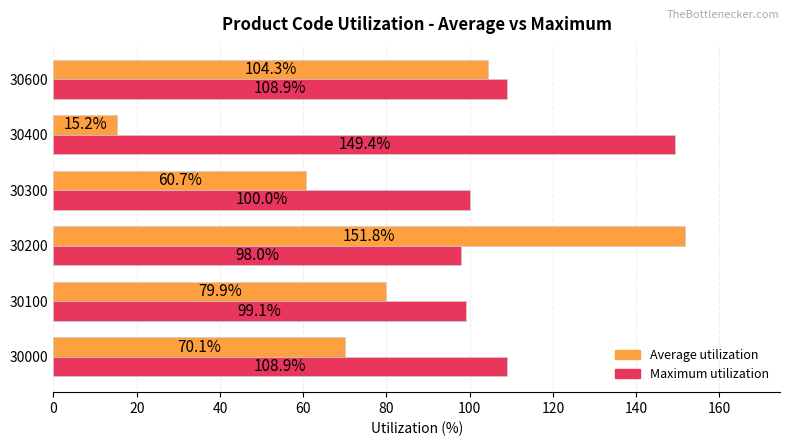

What are all the series names shown in the legend?

Average utilization, Maximum utilization